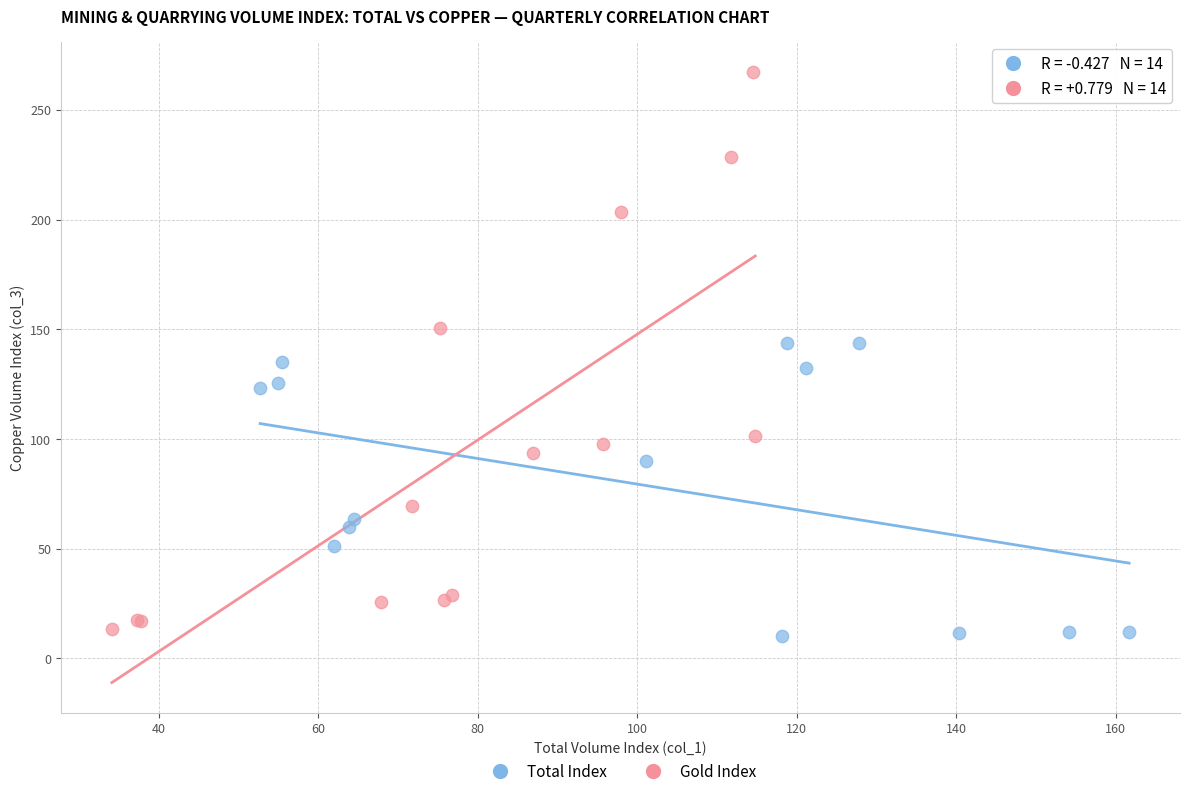

Which series reaches the maximum Y coordinate?

Gold Index